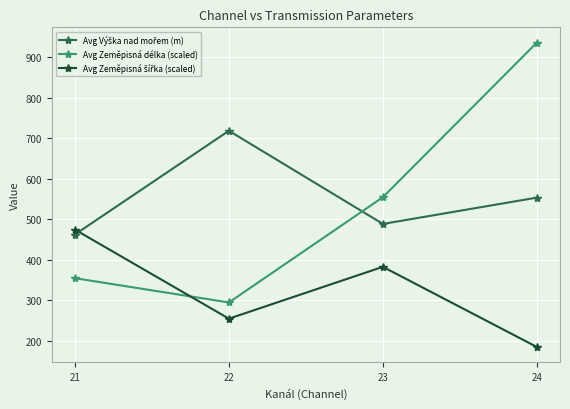

How many interior local valleys does the Avg Zeměpisná délka (scaled) series have?

1